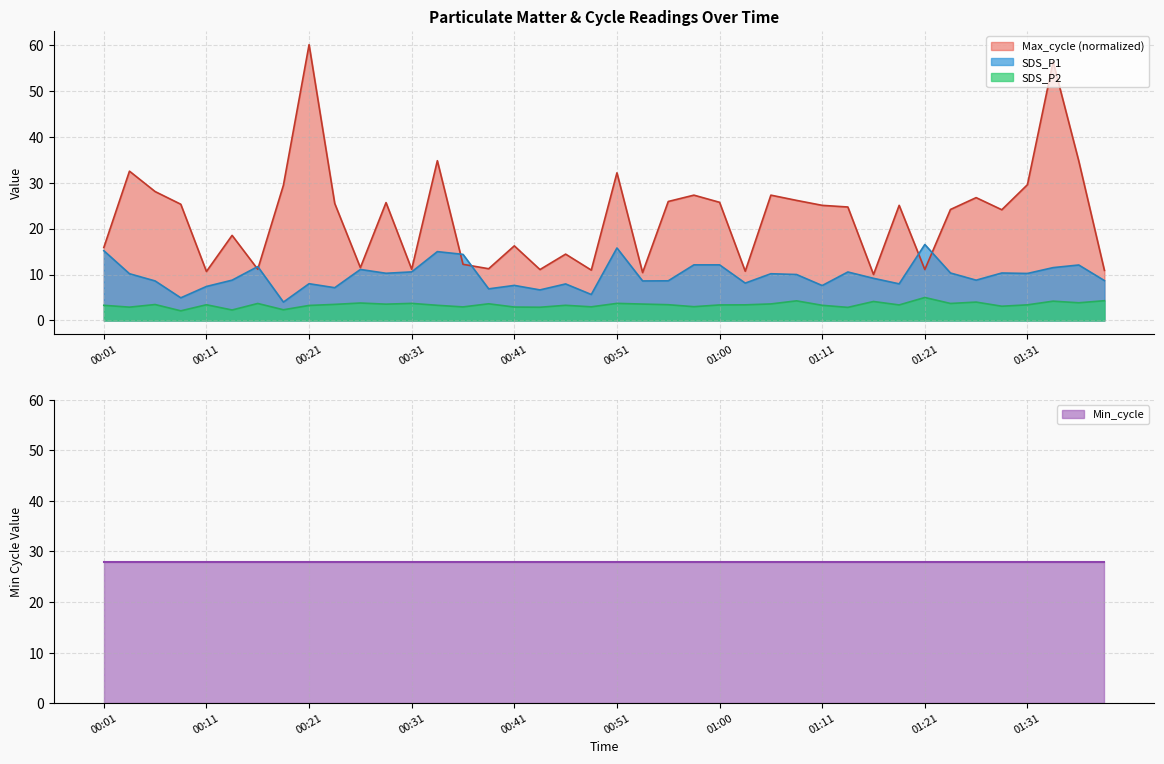

What is the highest value of the SDS_P1 series?

16.5